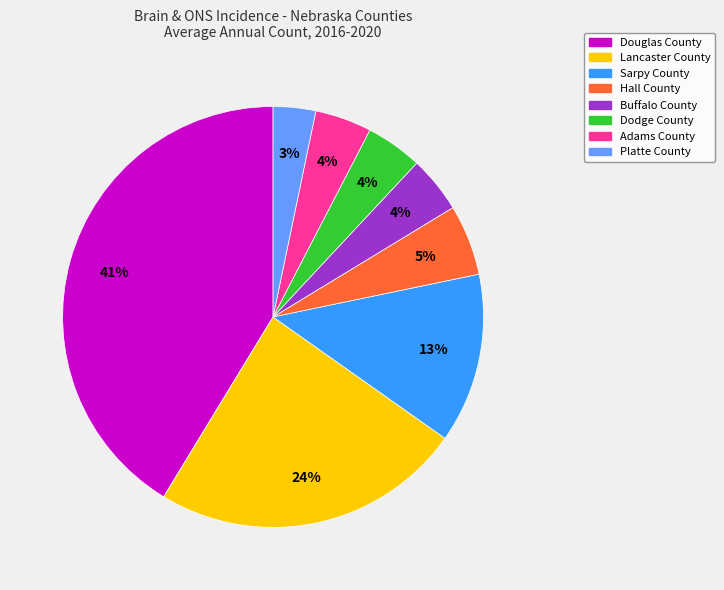

To the nearest percent, what portion does Hall County represent?

5%